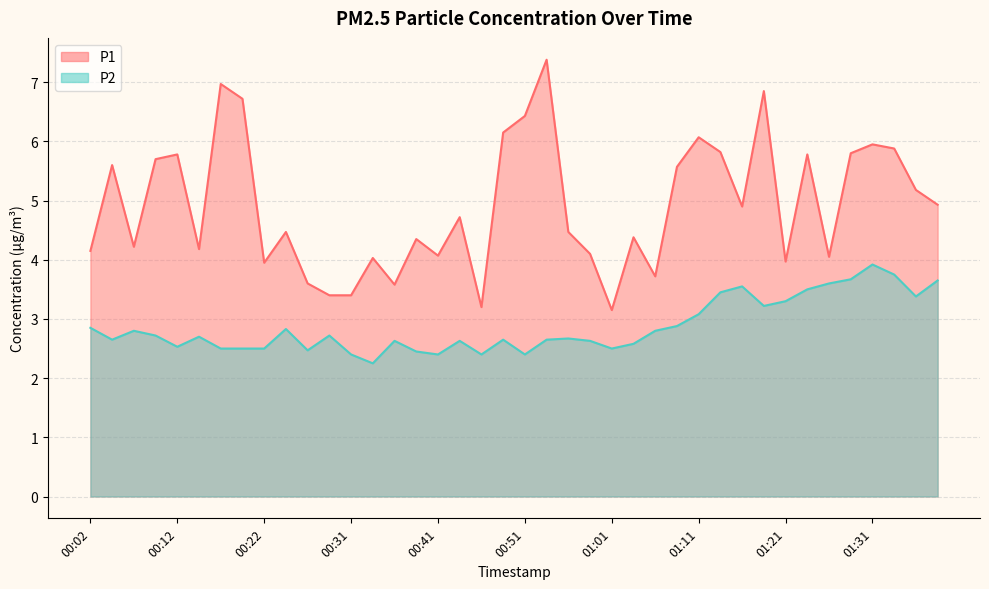

Between 01:24 and 00:04, which is larger?

01:24